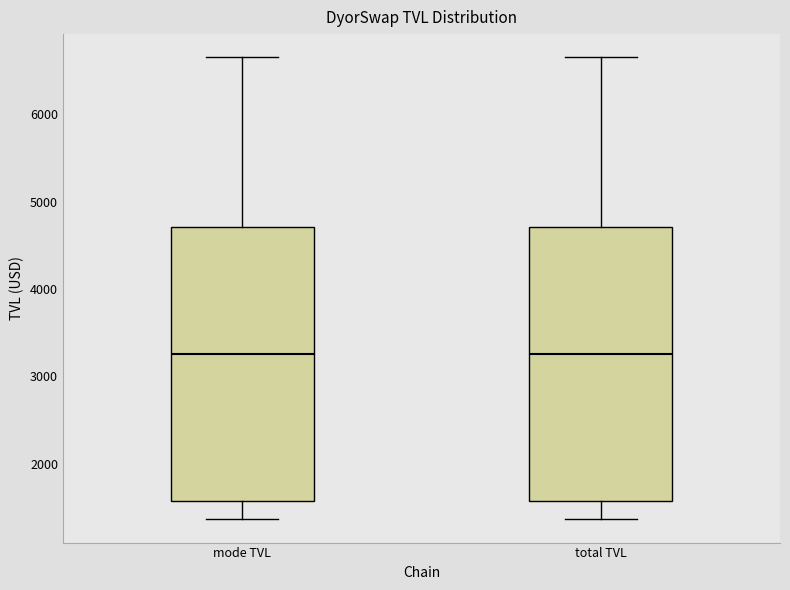

Reading left to right, transcribe this box plot: for each box, give where its median line is, the range the box spans, and where its two whiskers end, as read against the y-axis. The values are not printed on the chart, so give them approximately, as read against the axis.

mode TVL: median 3300, box 1600 to 4700, whiskers 1400 to 6700
total TVL: median 3300, box 1600 to 4700, whiskers 1400 to 6700